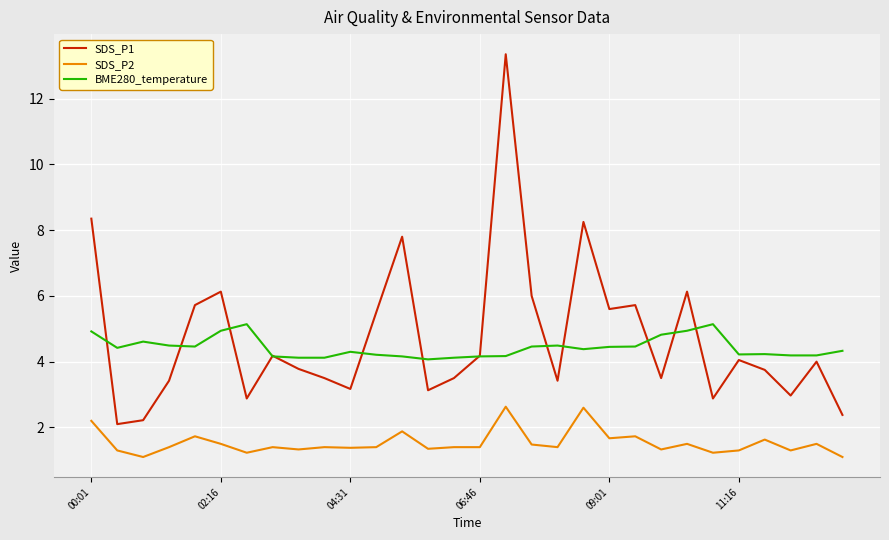

What is the highest value of the SDS_P2 series?

2.6